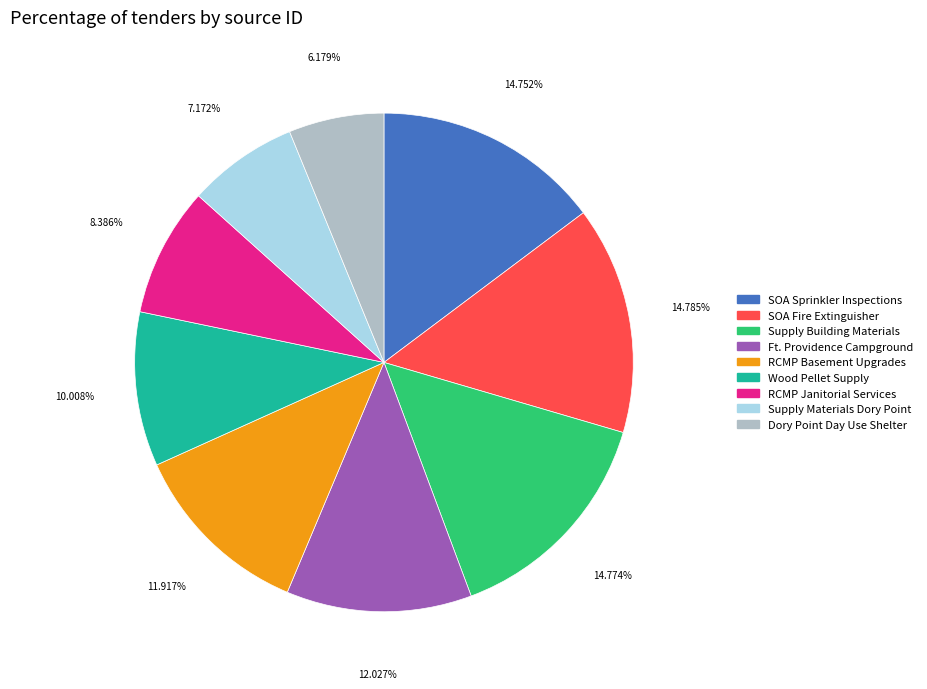

Is the sum of SOA Sprinkler Inspections and Wood Pellet Supply greater than half?

No